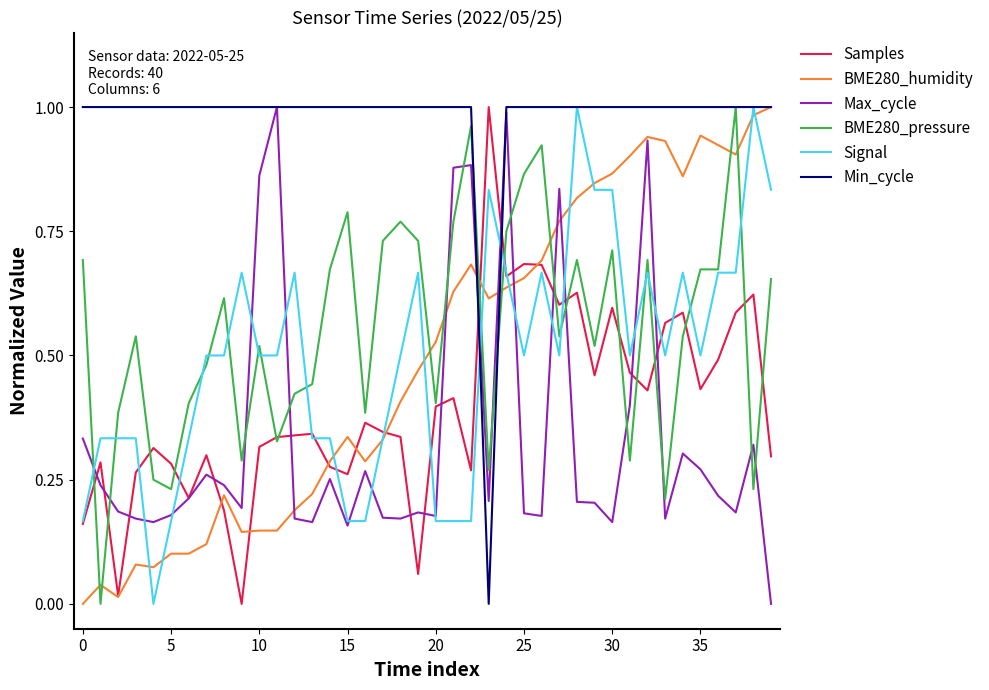

Which series ends up on top after the final intersection of Samples and Min_cycle?

Min_cycle